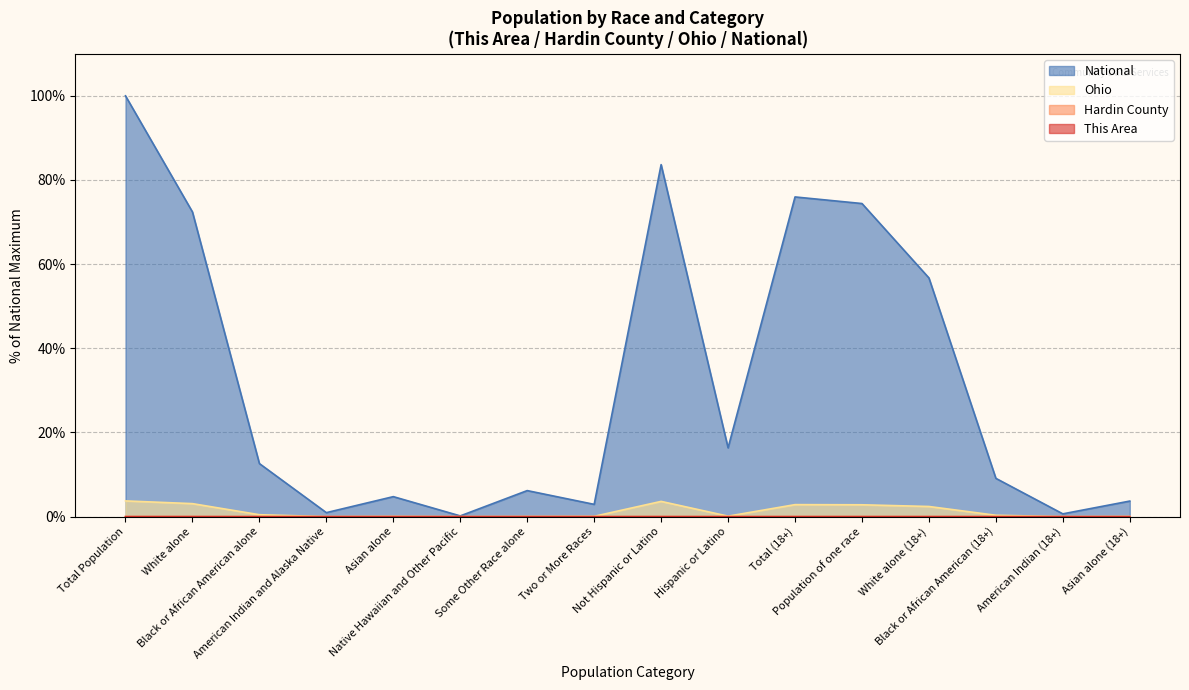

What is the label of the 6th point from the left?

Native Hawaiian and Other Pacific